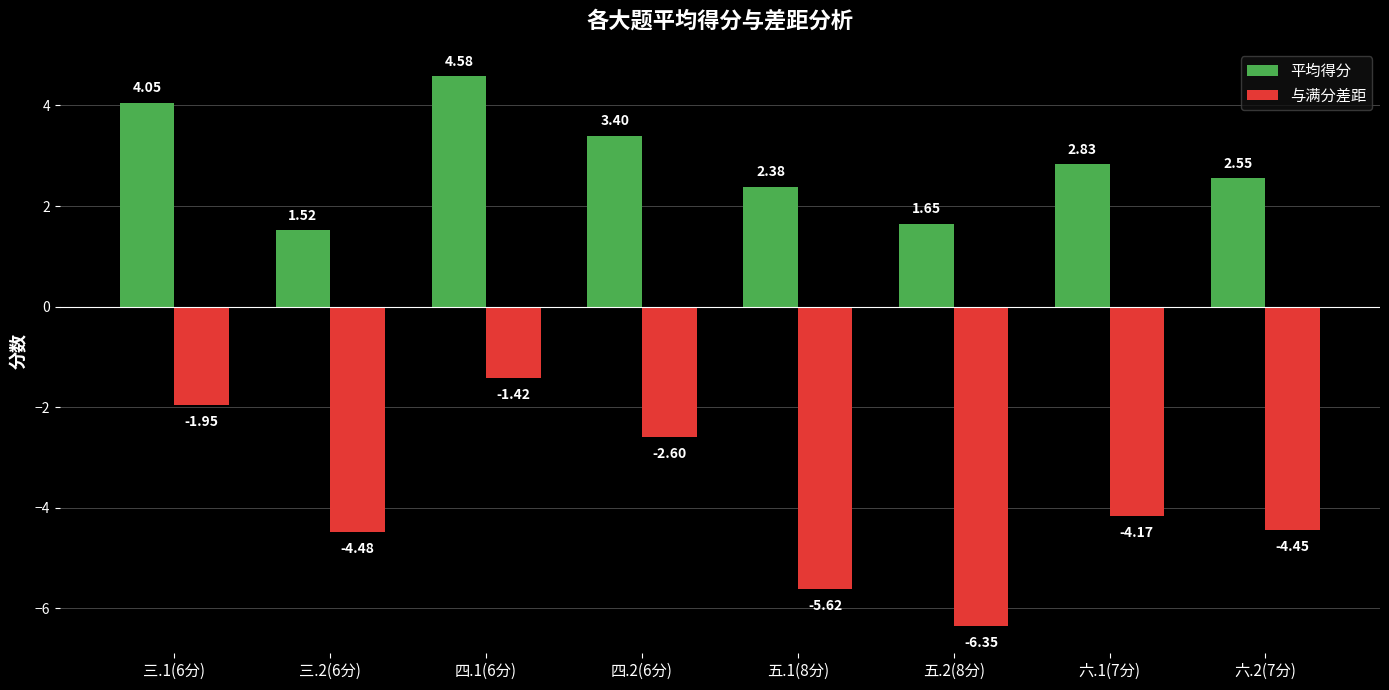

Rank the series at 六.2(7分) from lowest to highest value.

与满分差距, 平均得分